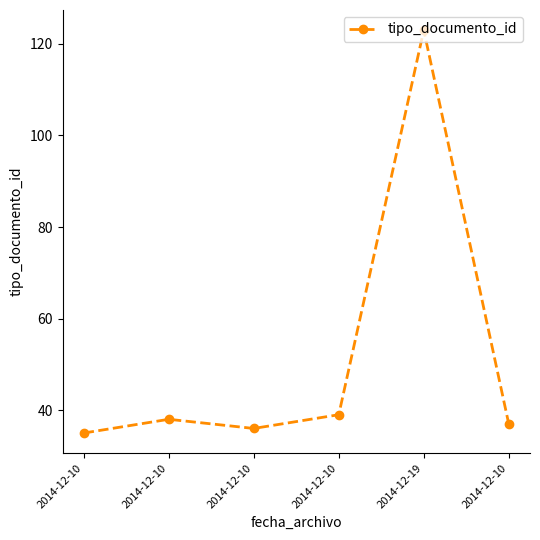

Between 2014-12-10 and 2014-12-10, which is larger?

2014-12-10